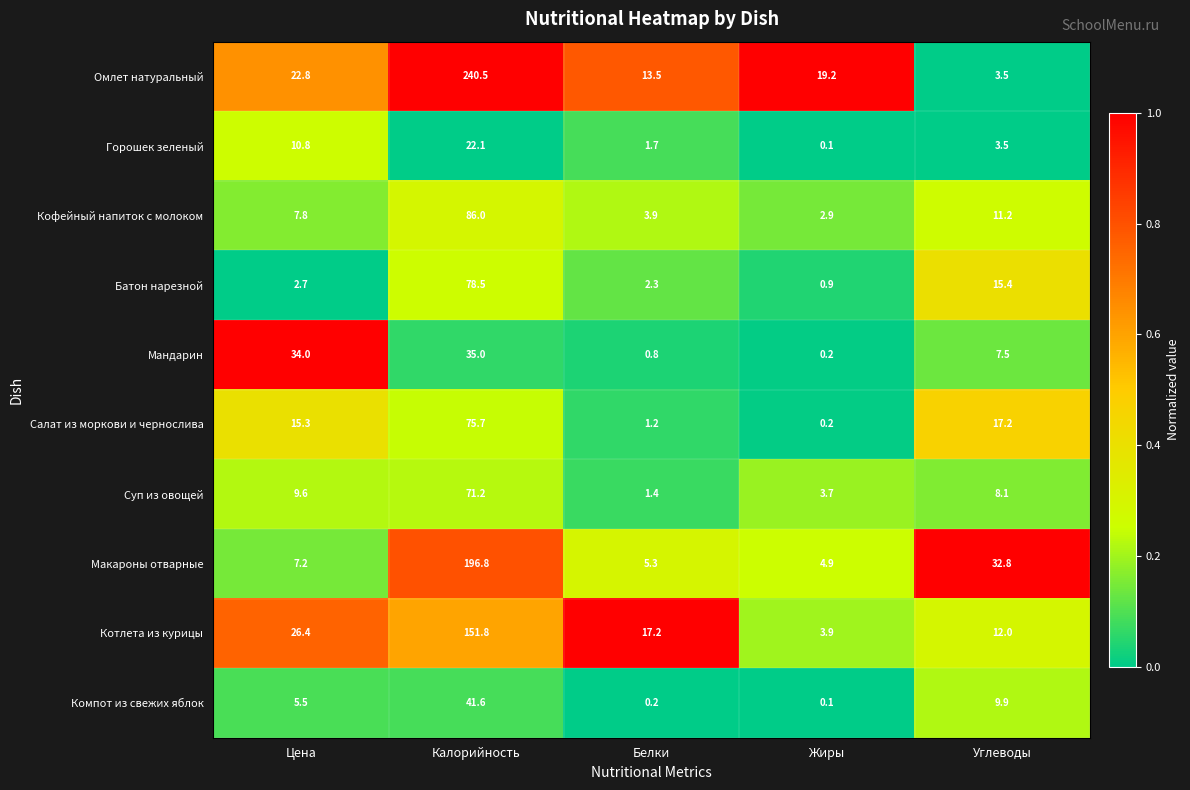

What is the difference between the maximum and second lowest values in the Котлета из курицы series?

139.8